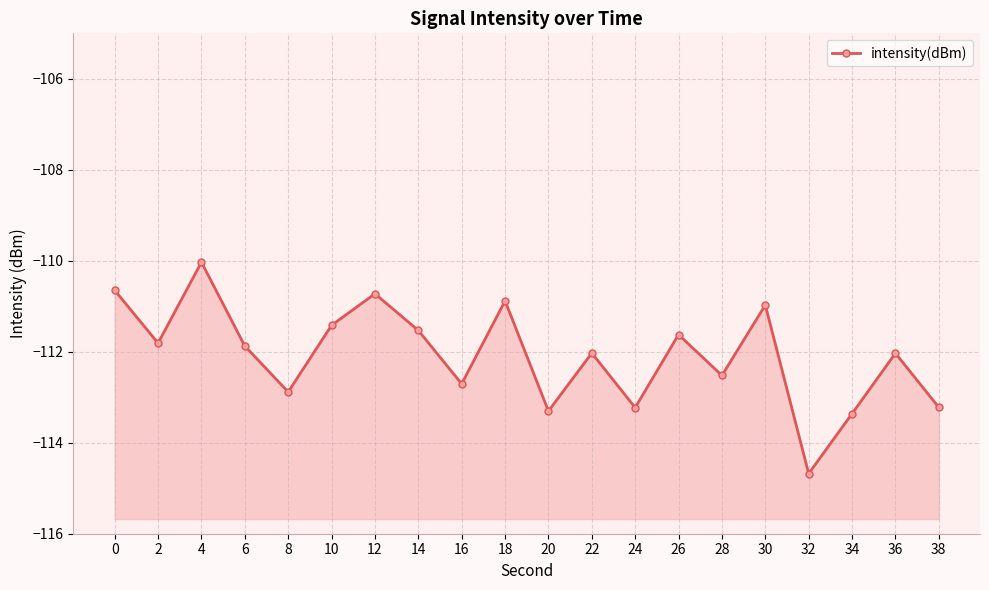

True or false: the data has more than 1 interior local peaks.

True